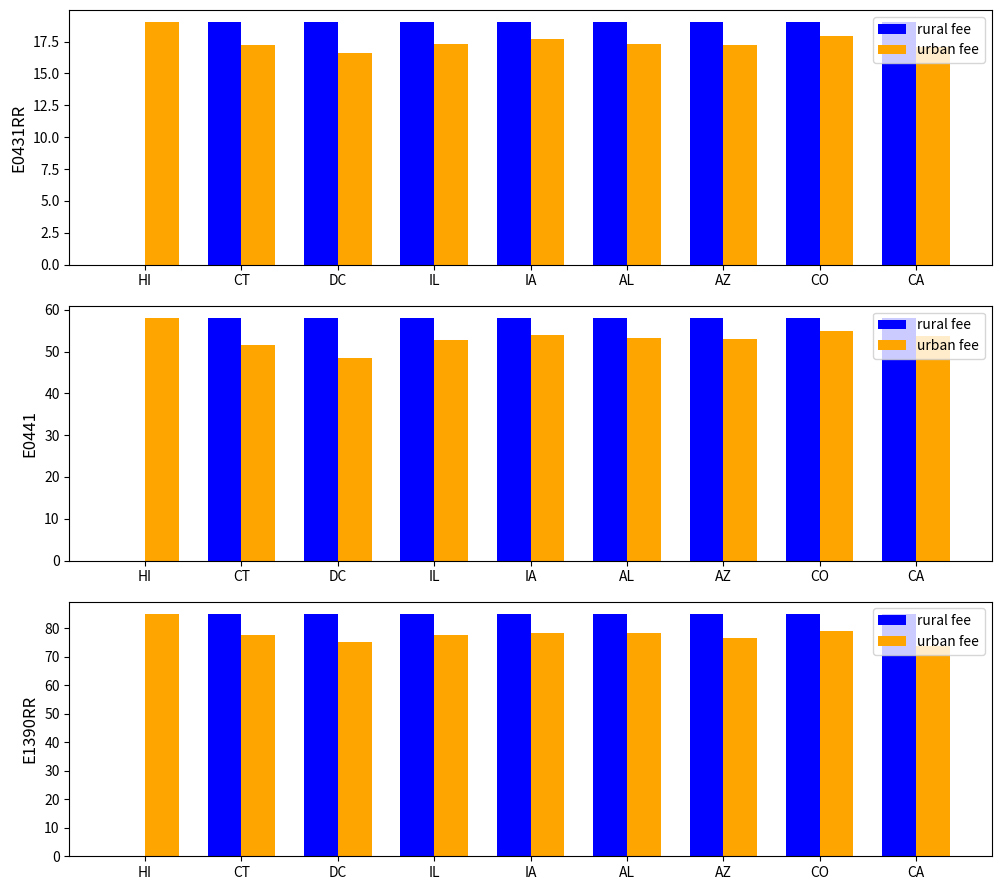

What is the label of the 4th bar from the left?

IL